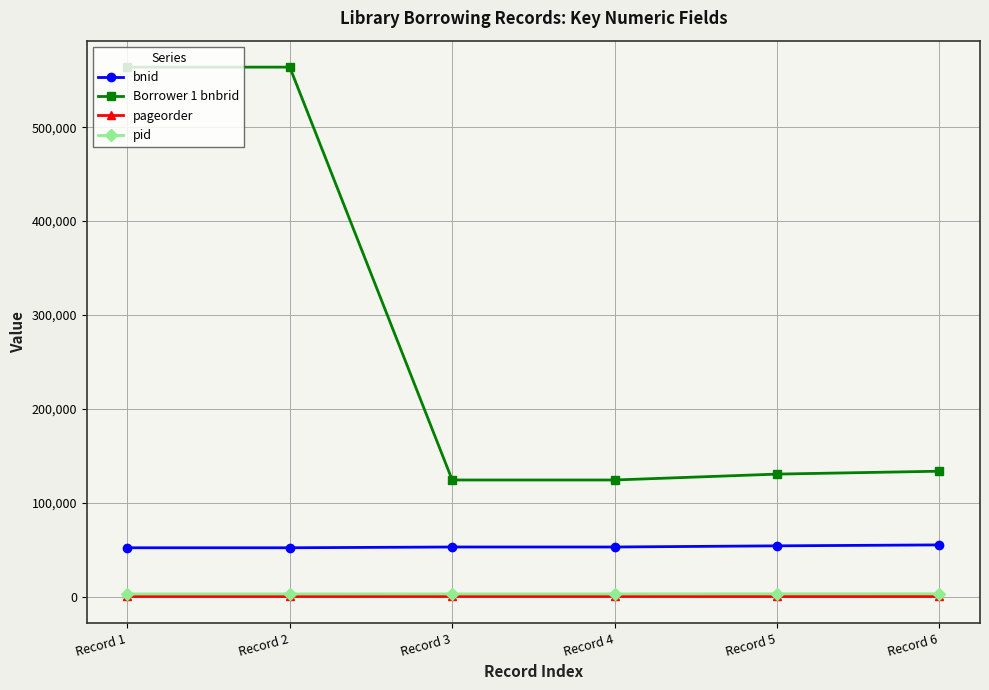

At which label does Borrower 1 bnbrid first exceed 133496?

Record 1